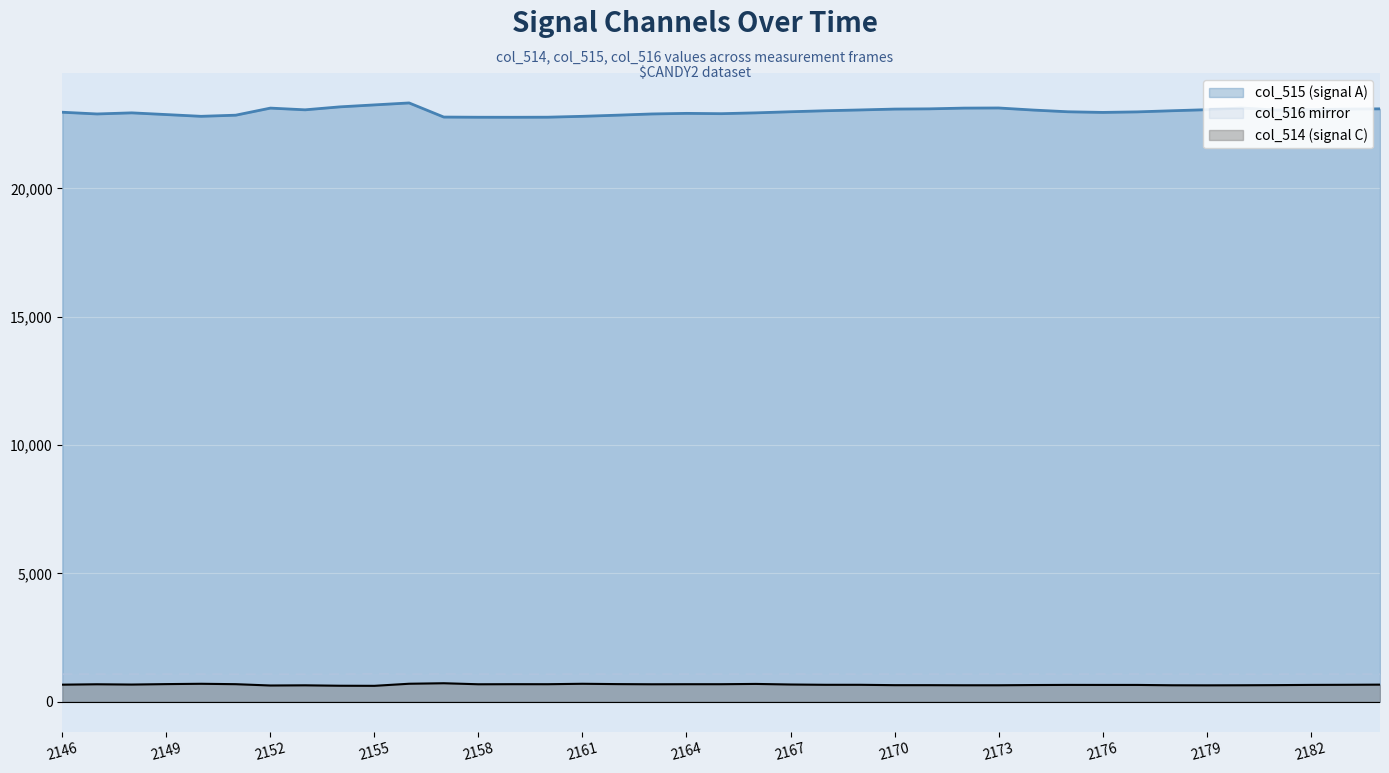

At 2163, list the series in order from smallest to largest.

col_514, col_516, col_515